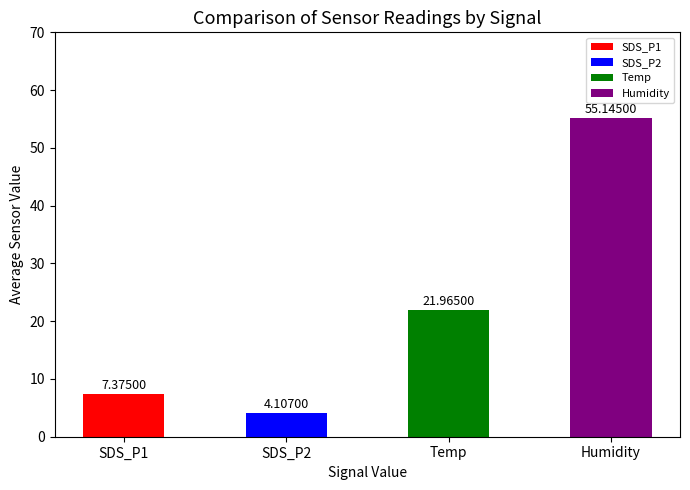

Does the chart contain stacked bars?

No